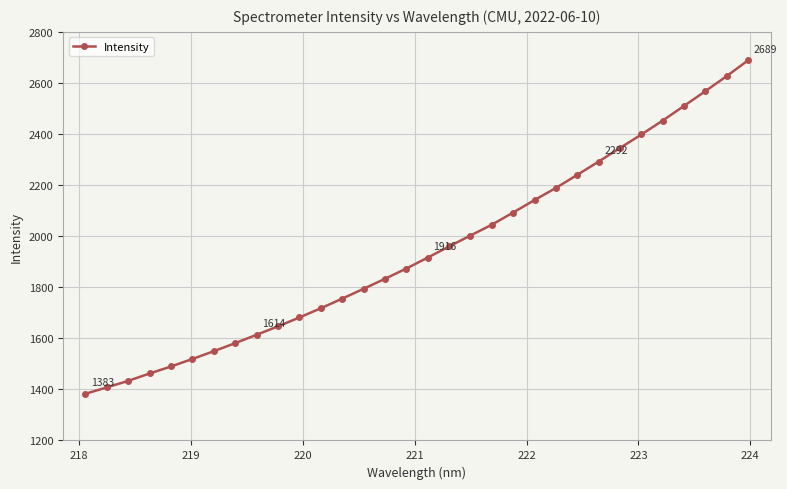

Reading left to right, transcribe all the data shown in this chart.

1382.7	1407.8	1433.3	1462.3	1489.7	1519.0	1549.5	1581.1	1613.9	1646.8	1681.5	1717.6	1755.3	1793.9	1832.9	1873.1	1916.0	1959.7	2002.5	2044.7	2092.6	2141.5	2188.8	2240.2	2292.1	2345.3	2398.1	2452.8	2510.2	2568.0	2627.1	2688.7